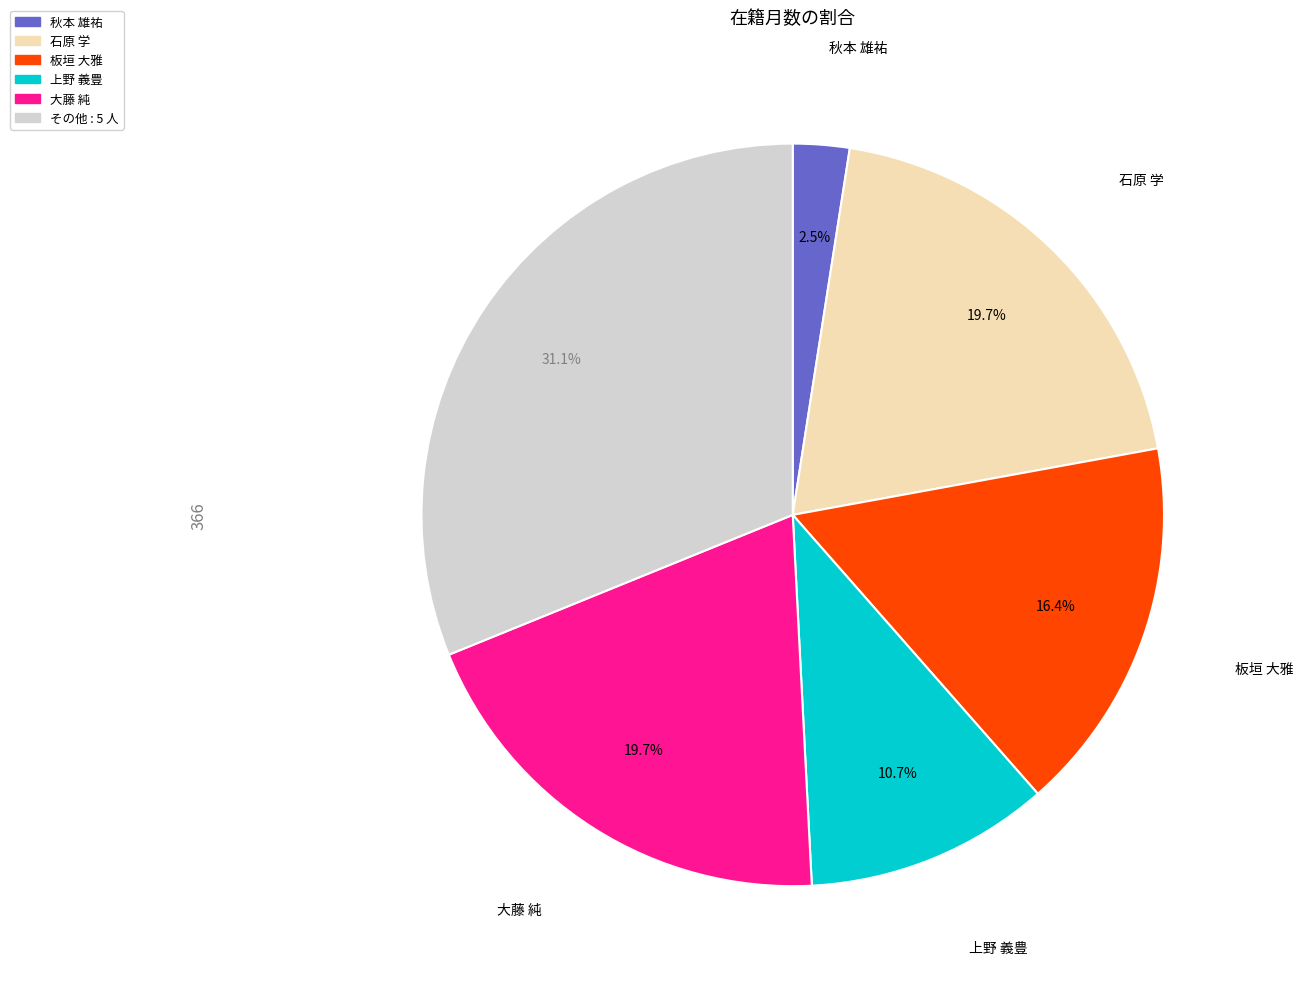

Is there a majority slice in this chart?

No